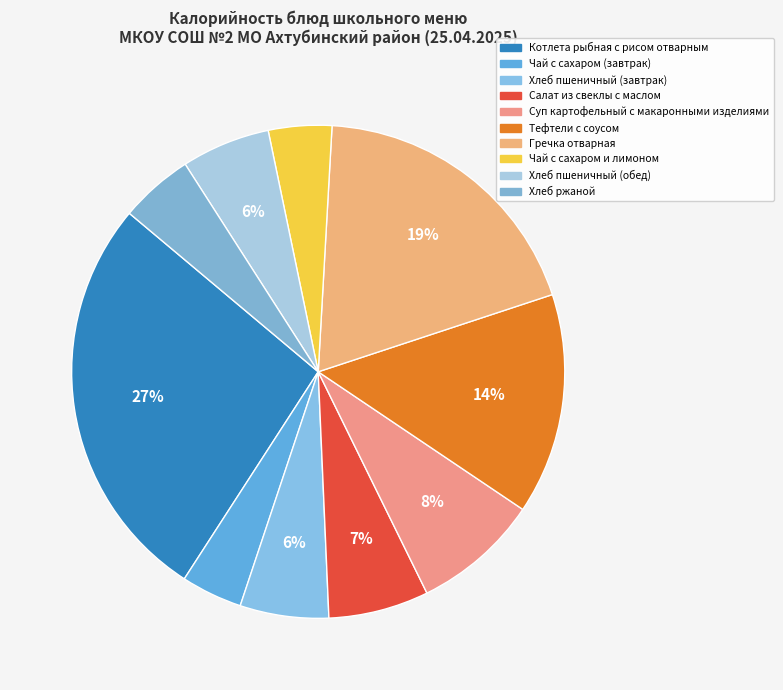

What is the total percentage of Чай с сахаром и лимоном and Тефтели с соусом?

18.6%